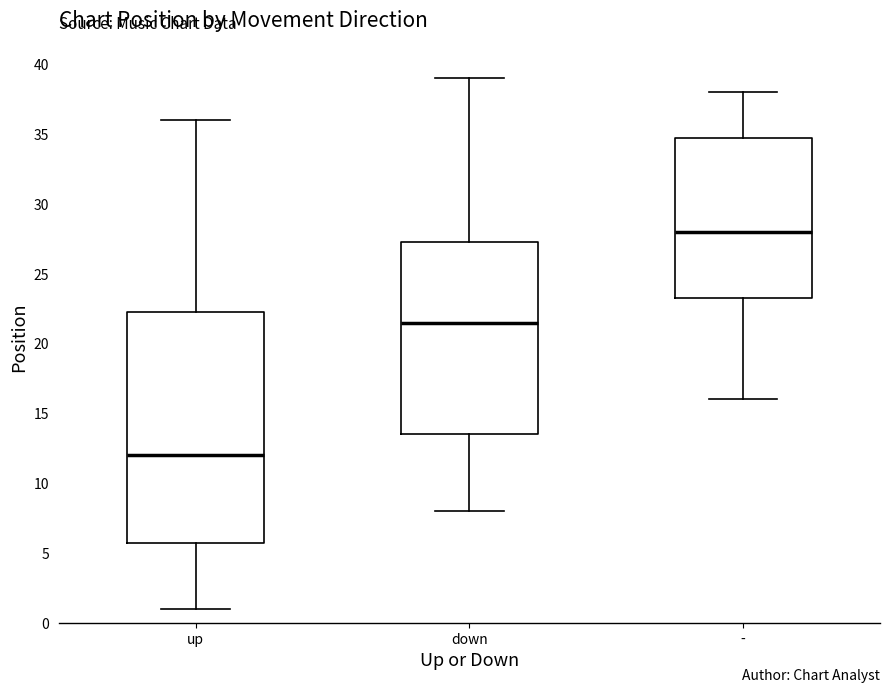

Reading left to right, read every box against the y-axis: the position of its median line, the range the box covers, and the ends of its whiskers. The values are not printed on the chart, so give them approximately, as read against the axis.

up: median 12.0, box 6.0 to 22.5, whiskers 1.0 to 36.0
down: median 21.5, box 13.5 to 27.5, whiskers 8.0 to 39.0
-: median 28.0, box 23.5 to 35.0, whiskers 16.0 to 38.0